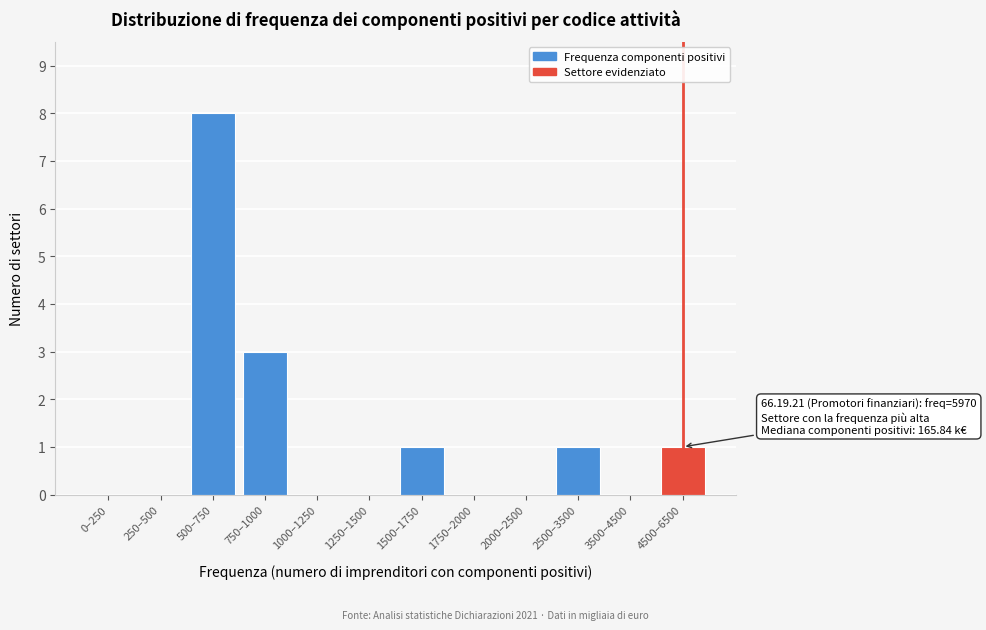

Reading right to left, what are all the values shown in this chart?

4500–6500=1	3500–4500=0	2500–3500=1	2000–2500=0	1750–2000=0	1500–1750=1	1250–1500=0	1000–1250=0	750–1000=3	500–750=8	250–500=0	0–250=0